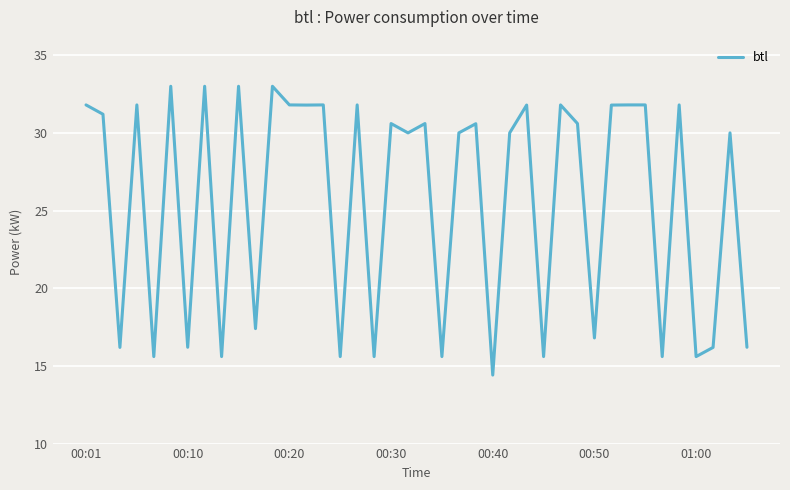

What is the greatest value displayed?

33.0